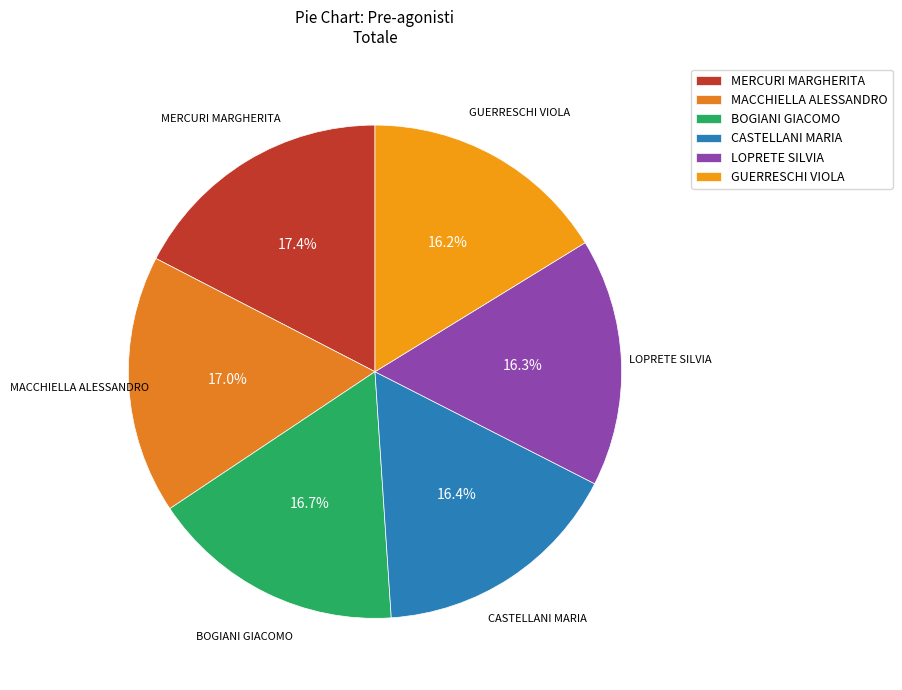

How many segments does this pie chart have?

6